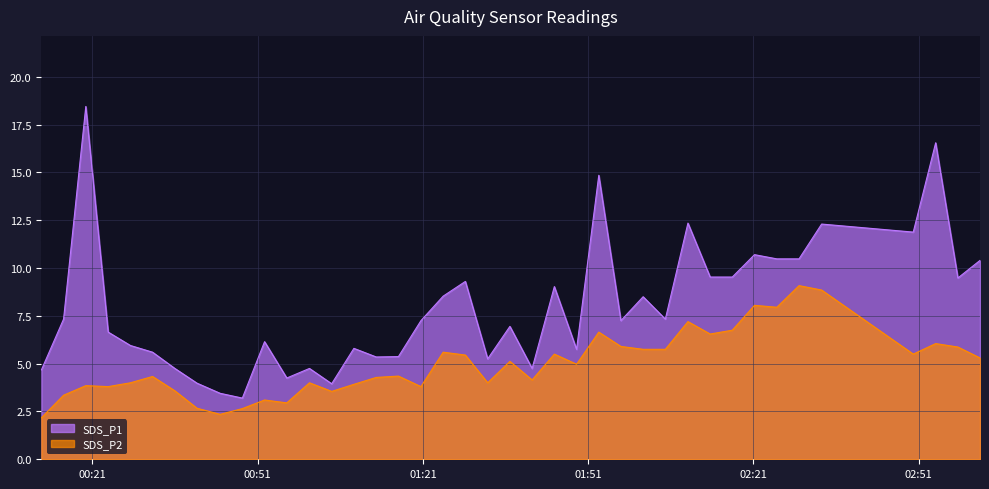

How many lines are shown in the chart?

2